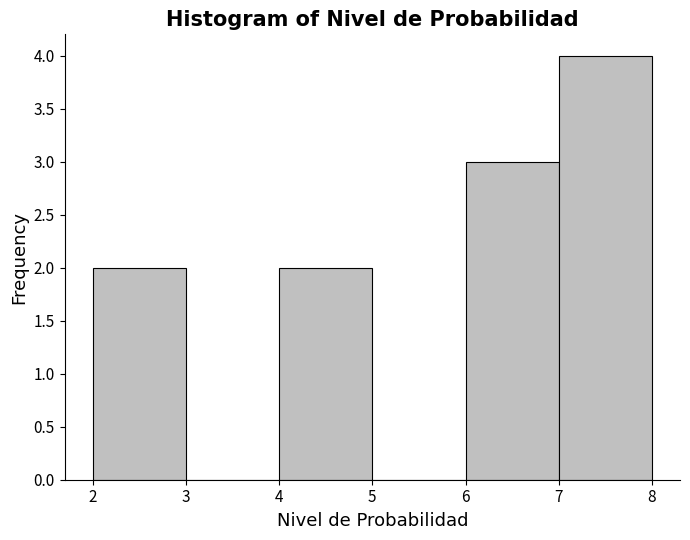

Reading left to right, transcribe this chart: for each bar, give the range it covers on the x-axis and its height. The values are not printed on the chart, so give them approximately, as read against the axis.

2 to 3: 2
3 to 4: 0
4 to 5: 2
5 to 6: 0
6 to 7: 3
7 to 8: 4